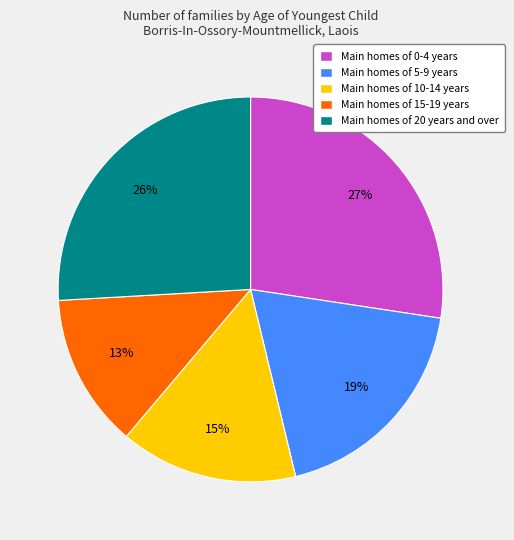

To the nearest percent, what is the difference between the Main homes of 5-9 years and Main homes of 15-19 years slice percentages?

6%